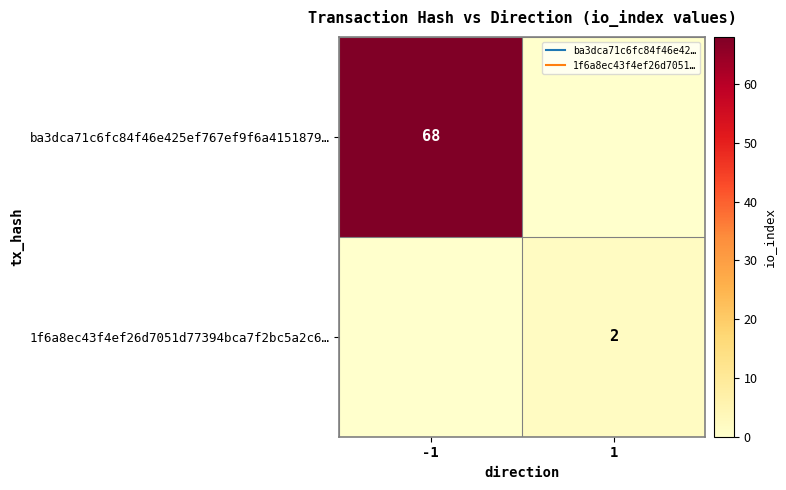

At which label is ba3dca71c6fc84f46e425ef767ef9f6a4151879… closest to 34?

-1